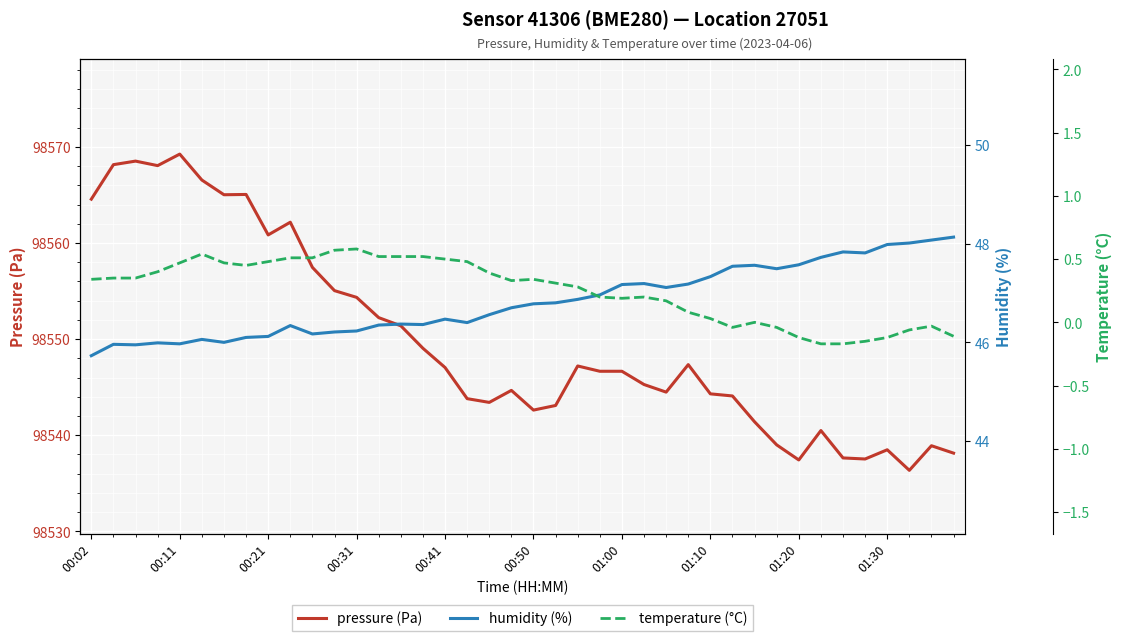

List the series in order of their peak value, lowest first.

temperature (°C), humidity (%), pressure (Pa)